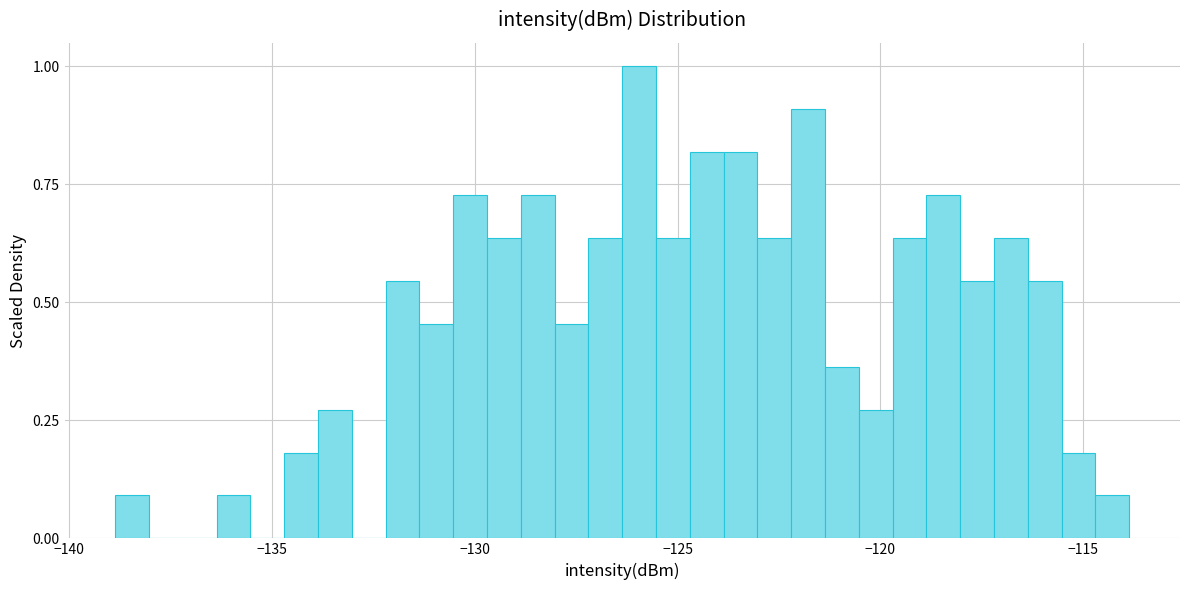

Around what value on the x-axis is the tallest bar? Give the approximate position of its centre, as read against the axis.

-126.0